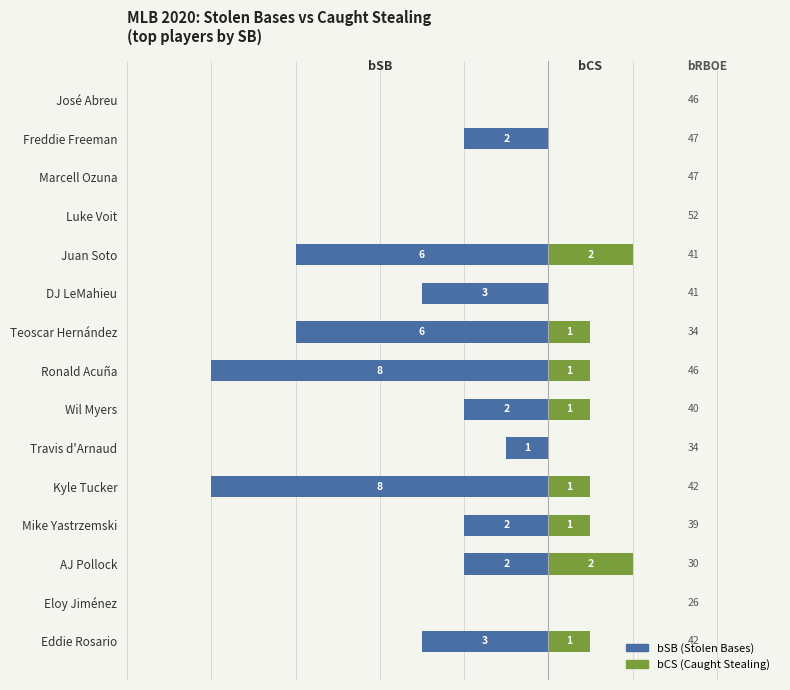

What value does the bSB (Stolen Bases) series have at Teoscar Hernández?

-6